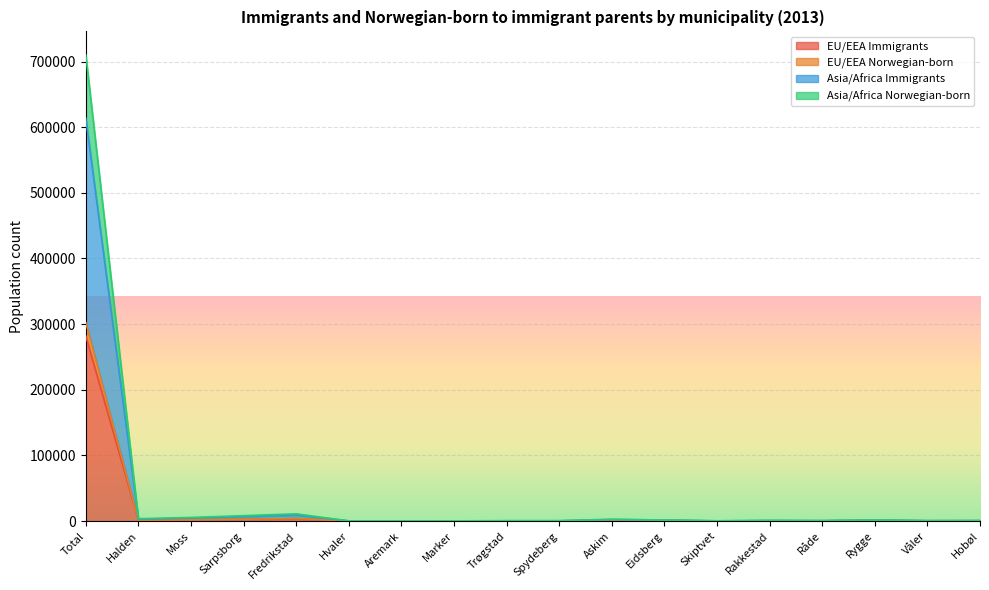

At which label is EU/EEA Norwegian-born closest to 151268?

Fredrikstad